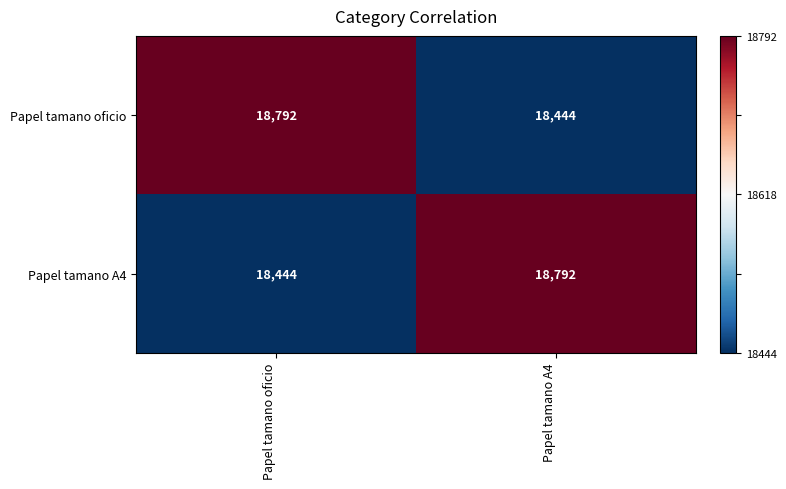

Rank the series at Papel tamano A4 from lowest to highest value.

Papel tamano oficio, Papel tamano A4